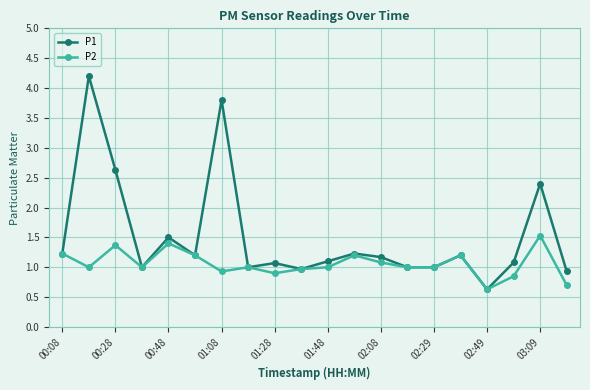

True or false: P1 has more than 1 interior local peaks.

True